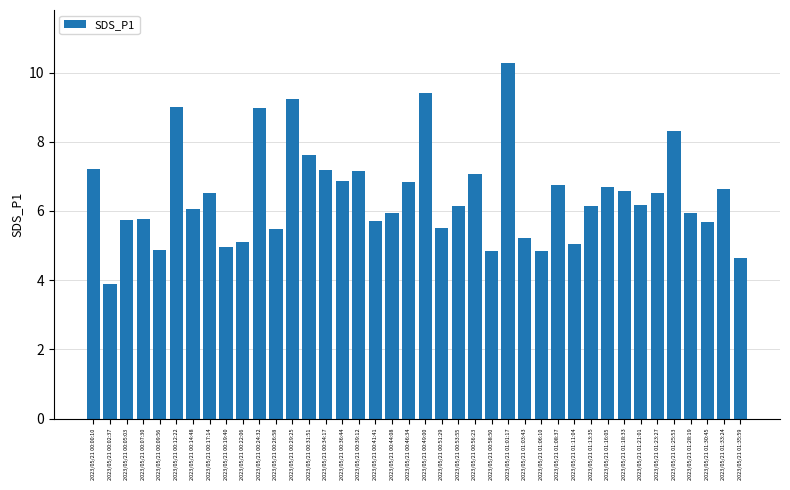

What is the difference between the second highest and minimum values?

5.5